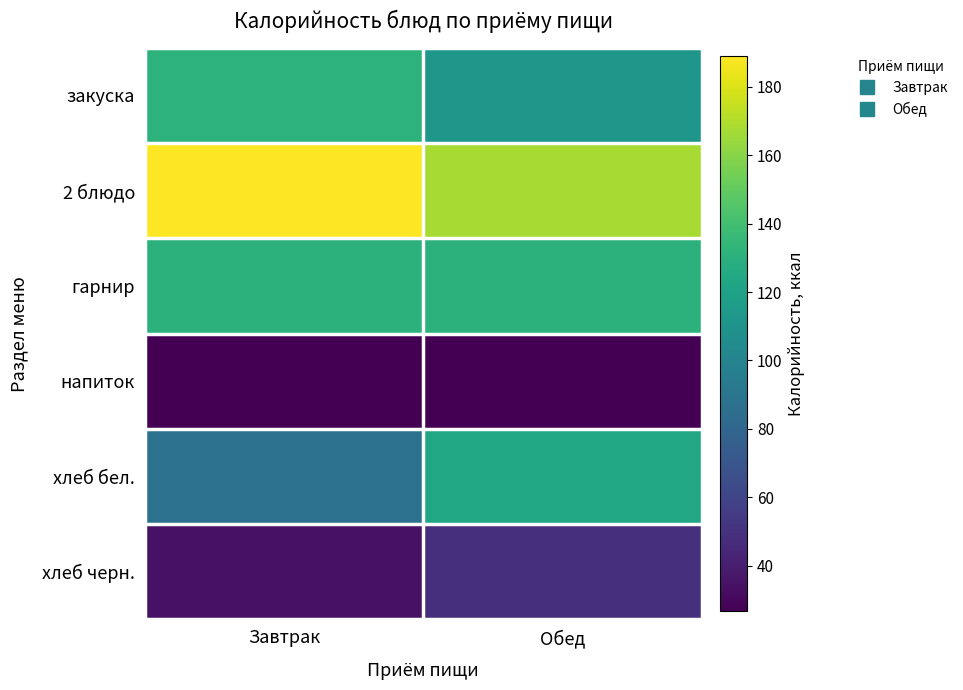

List the series in order of their peak value, highest first.

2 блюдо, закуска, гарнир, хлеб бел., хлеб черн., напиток